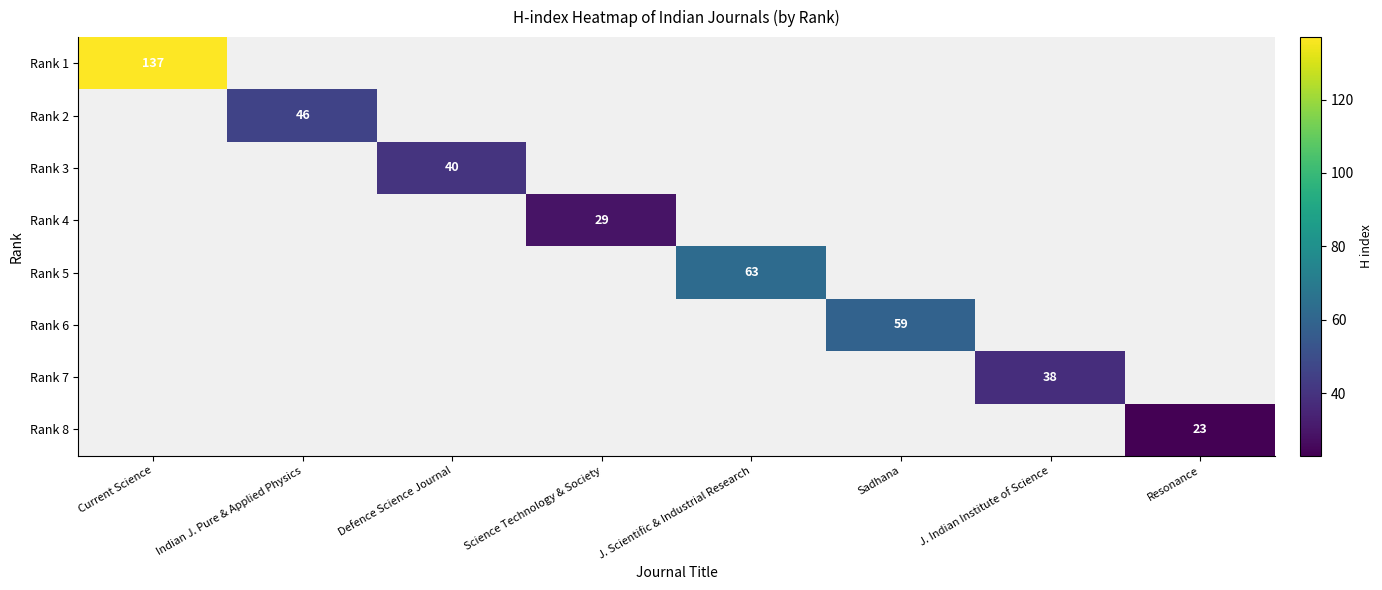

What is the maximum value shown in the chart?

137.0